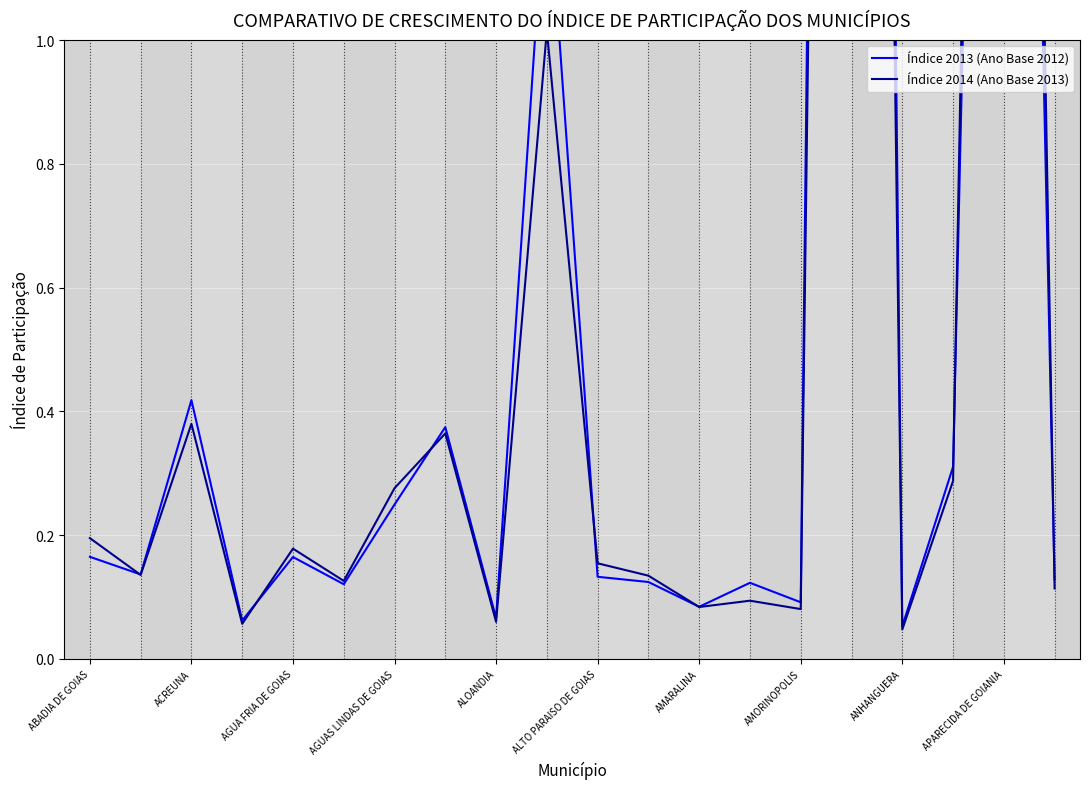

Which series ends up on top after the final intersection of Índice 2014 (Ano Base 2013) and Índice 2013 (Ano Base 2012)?

Índice 2013 (Ano Base 2012)